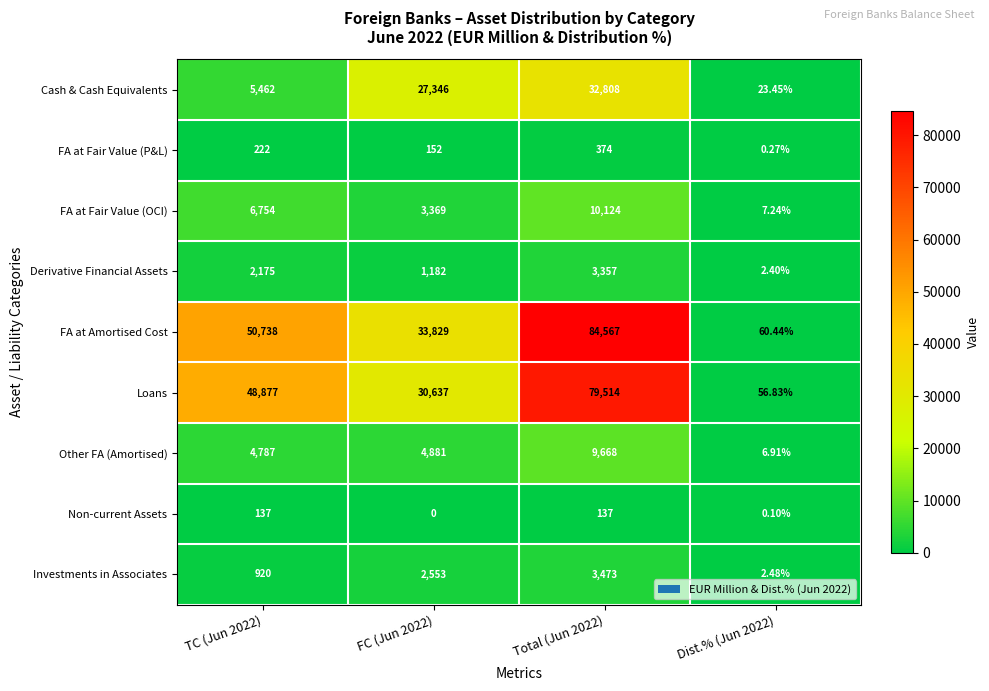

Which series has the widest spread of values?

FA at Amortised Cost